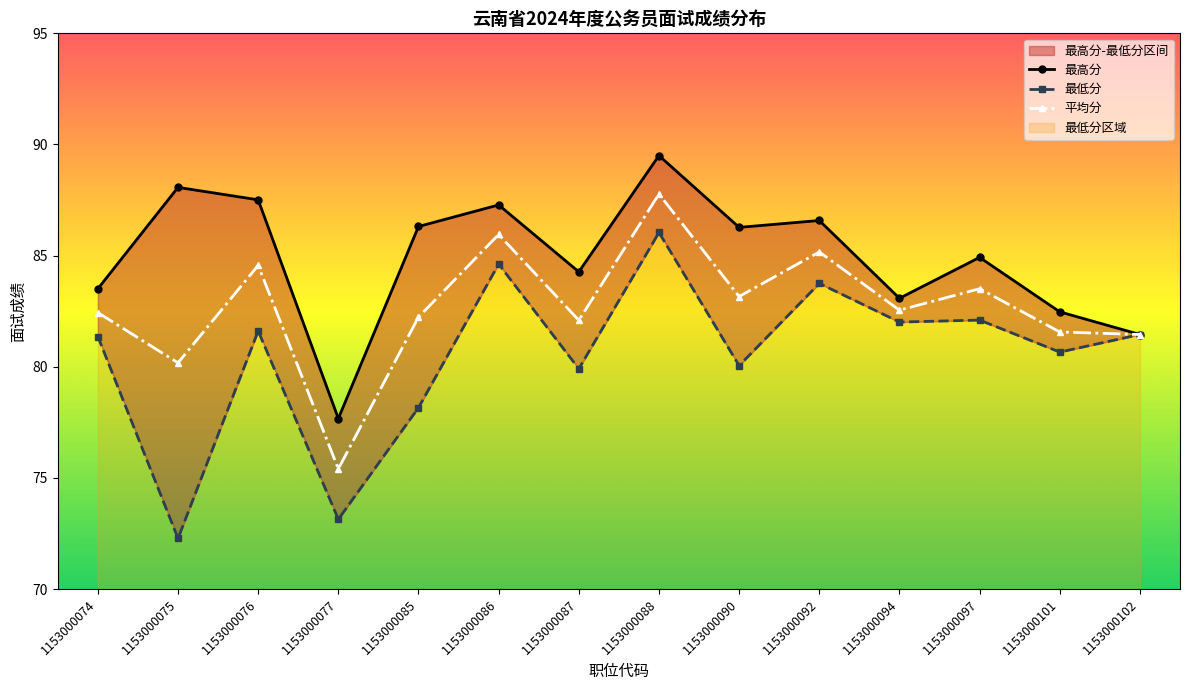

How many data points in 最低分 are less than 81?

6